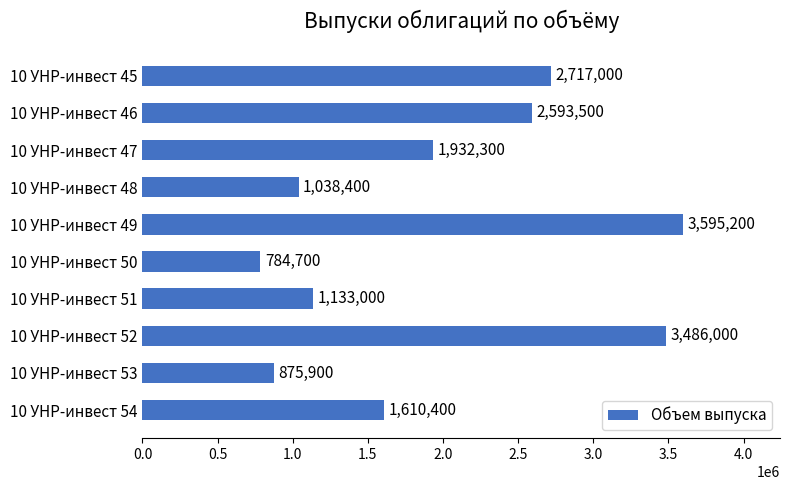

Reading bottom to top, extract all data points from this chart.

10 УНР-инвест 54=1610400	10 УНР-инвест 53=875900	10 УНР-инвест 52=3486000	10 УНР-инвест 51=1133000	10 УНР-инвест 50=784700	10 УНР-инвест 49=3595200	10 УНР-инвест 48=1038400	10 УНР-инвест 47=1932300	10 УНР-инвест 46=2593500	10 УНР-инвест 45=2717000